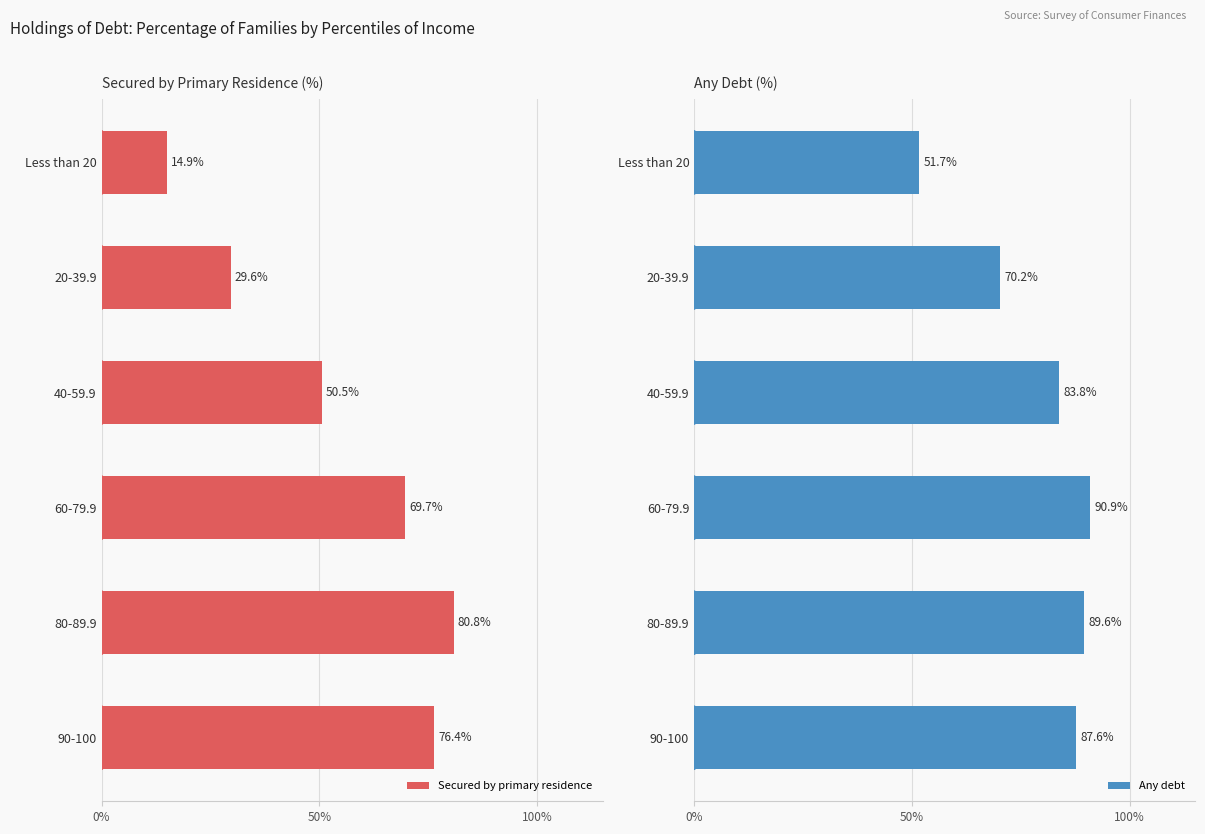

What is the sum of the Secured by primary residence values at 90-100 and 40-59.9?

126.9